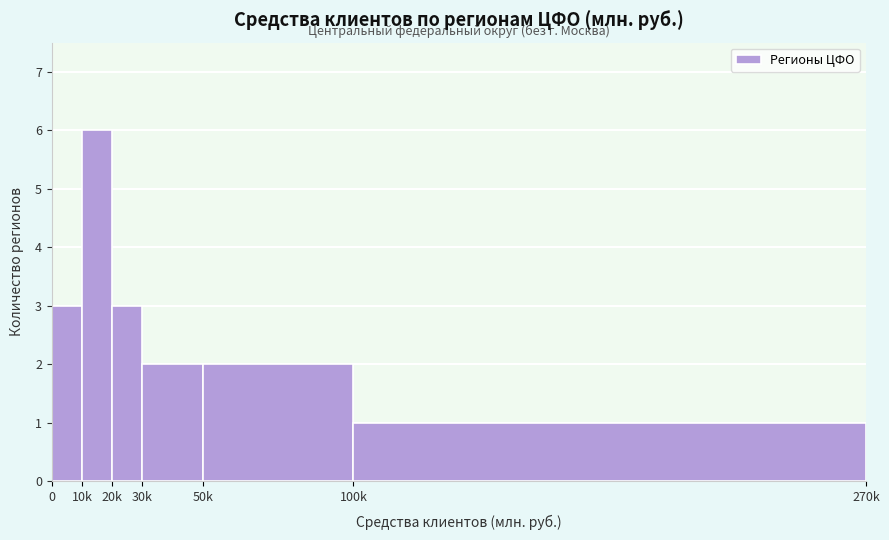

Reading left to right, what are all the values shown in this chart?

3	6	3	2	2	1